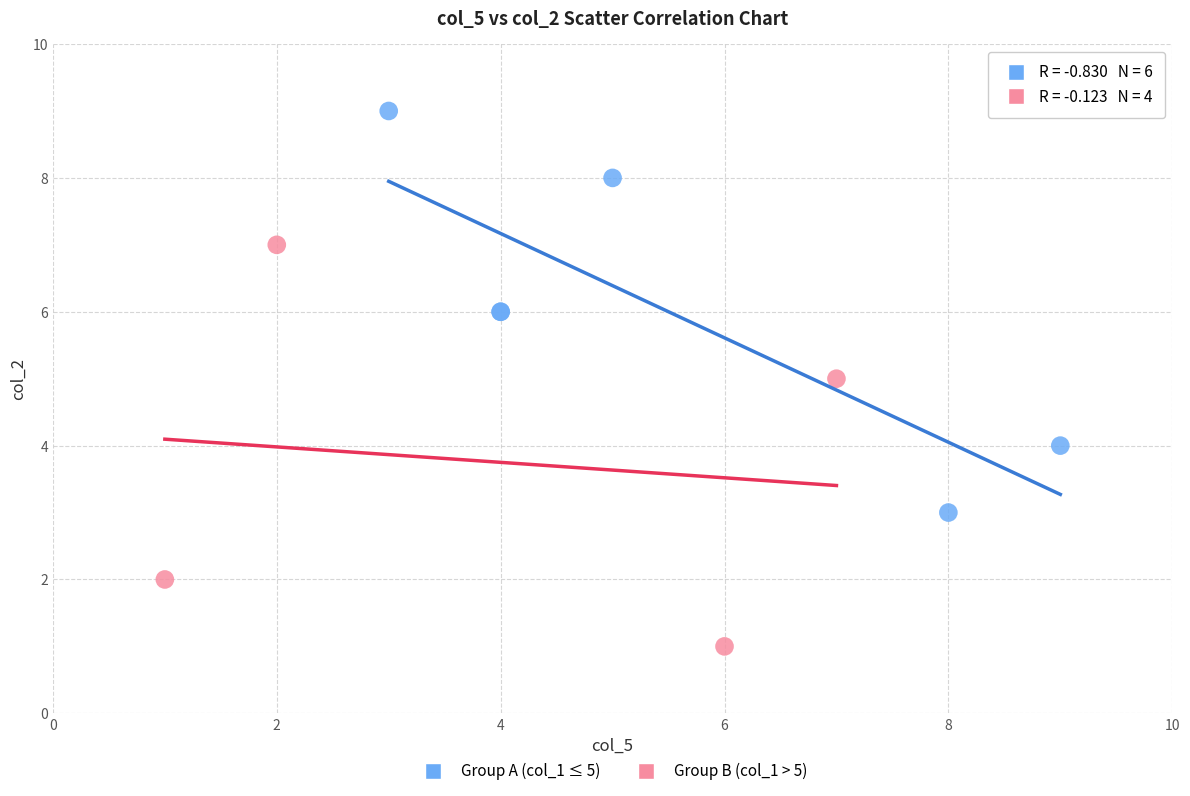

Which series reaches the minimum Y coordinate?

Group B (col_1 > 5)